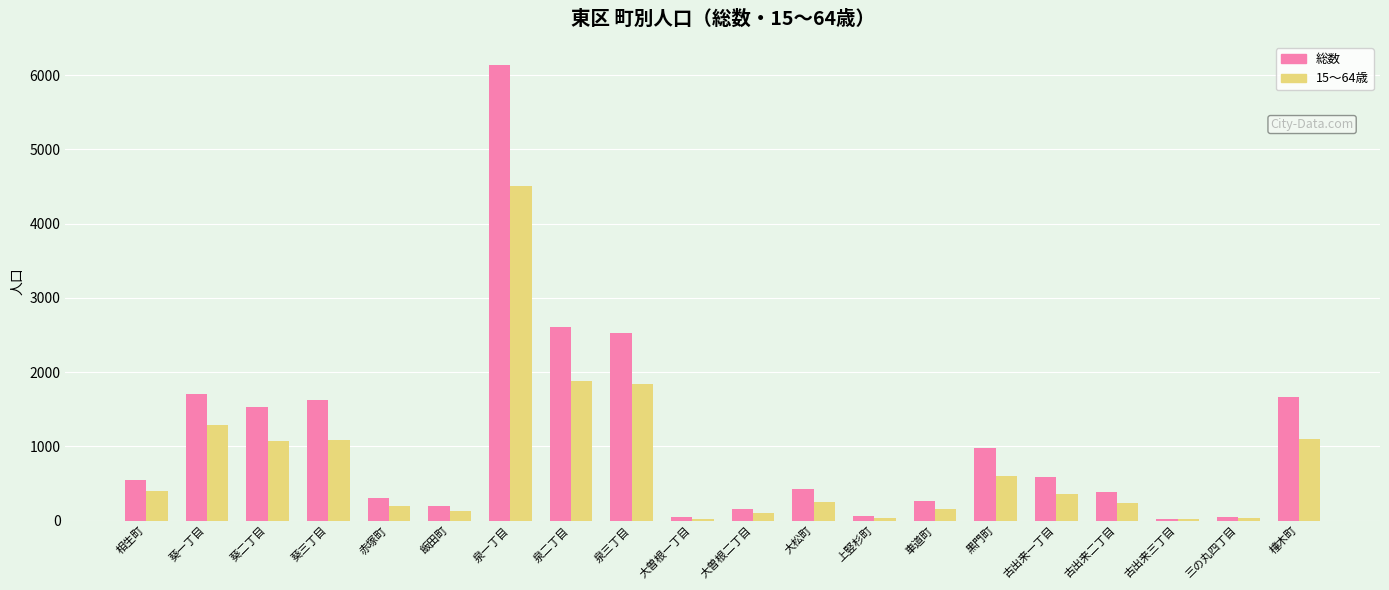

Are the bars horizontal?

No